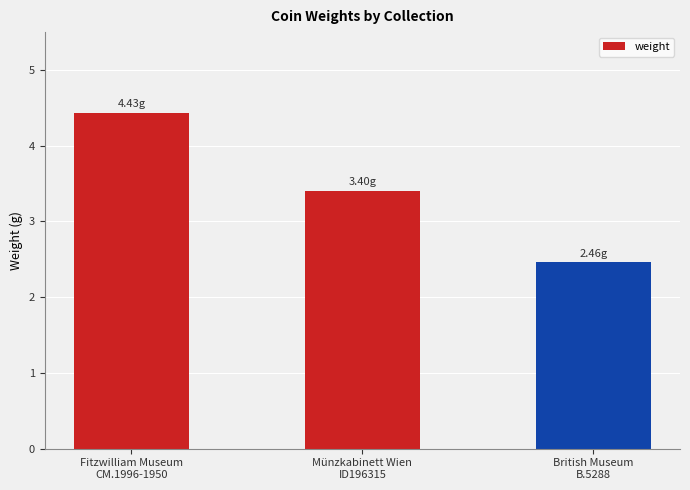

What is the label of the 1st bar from the left?

Fitzwilliam Museum
CM.1996-1950